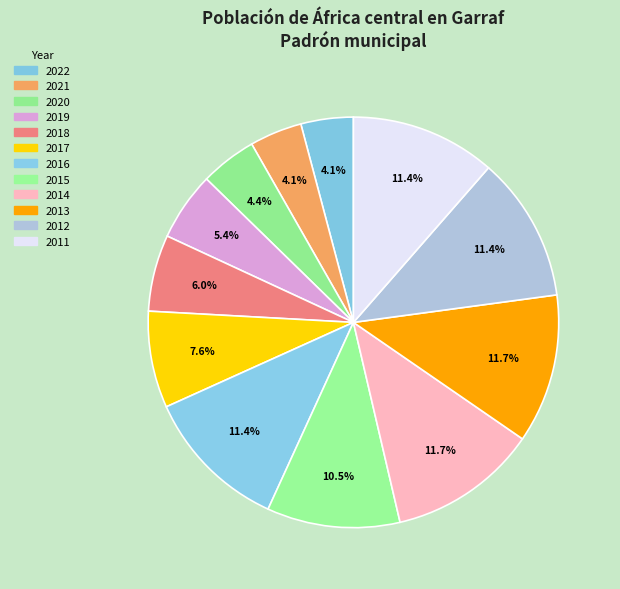

True or false: 2018 accounts for 1% of the total.

False